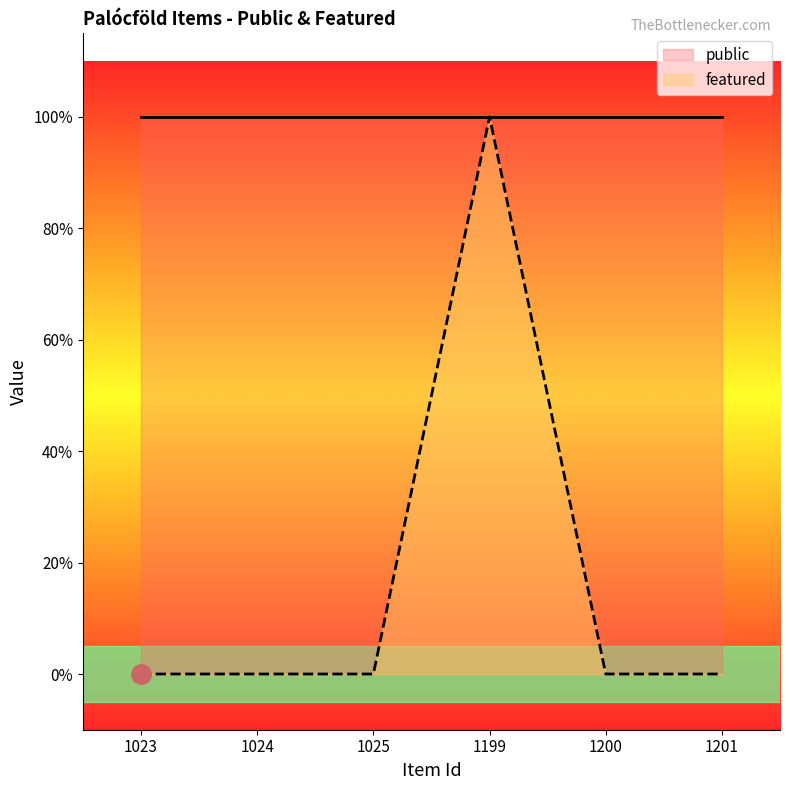

List the labels in order of value, smallest first.

1023, 1024, 1025, 1200, 1201, 1199